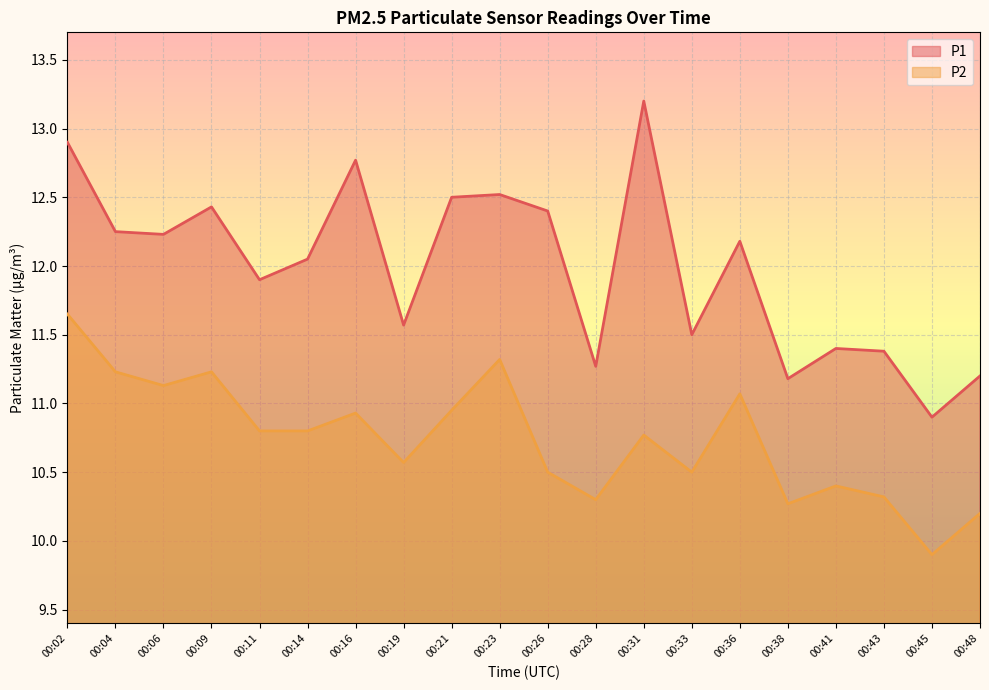

Which series has the largest range (max minus min)?

P1